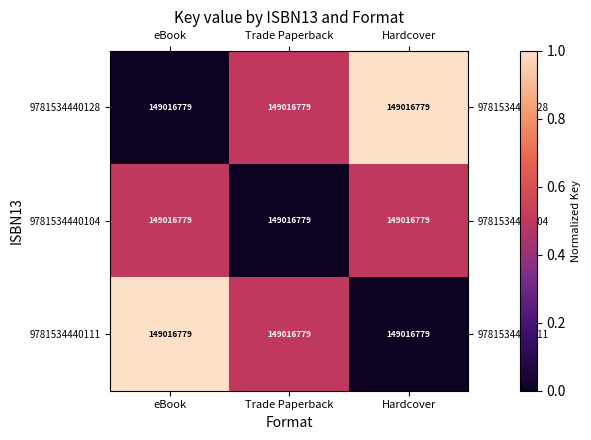

Reading right to left, what are all the values shown in this chart?

9781534440128: Hardcover=149016779.0	Trade Paperback=149016779.0	eBook=149016779.0
9781534440104: Hardcover=149016779.0	Trade Paperback=149016779.0	eBook=149016779.0
9781534440111: Hardcover=149016779.0	Trade Paperback=149016779.0	eBook=149016779.0